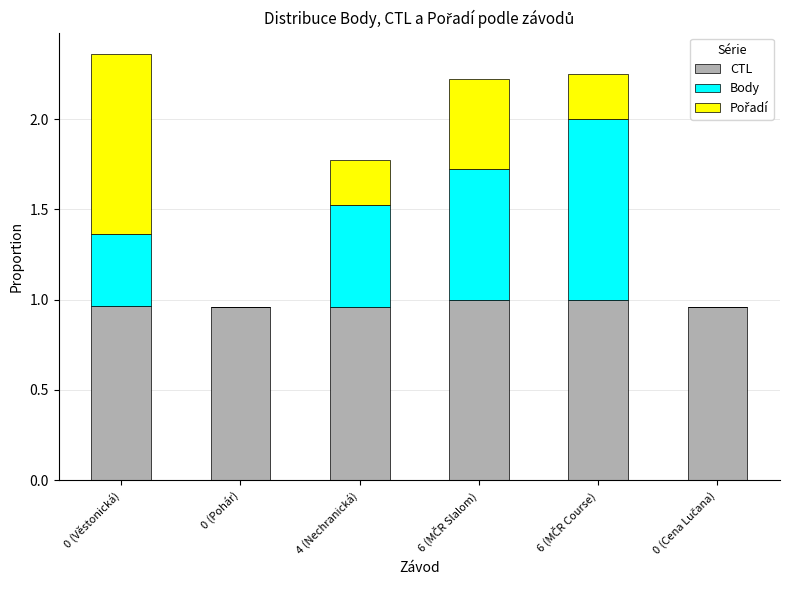

What is the sum of the CTL values at 0 (Věstonická) and 4 (Nechranická)?

1.9